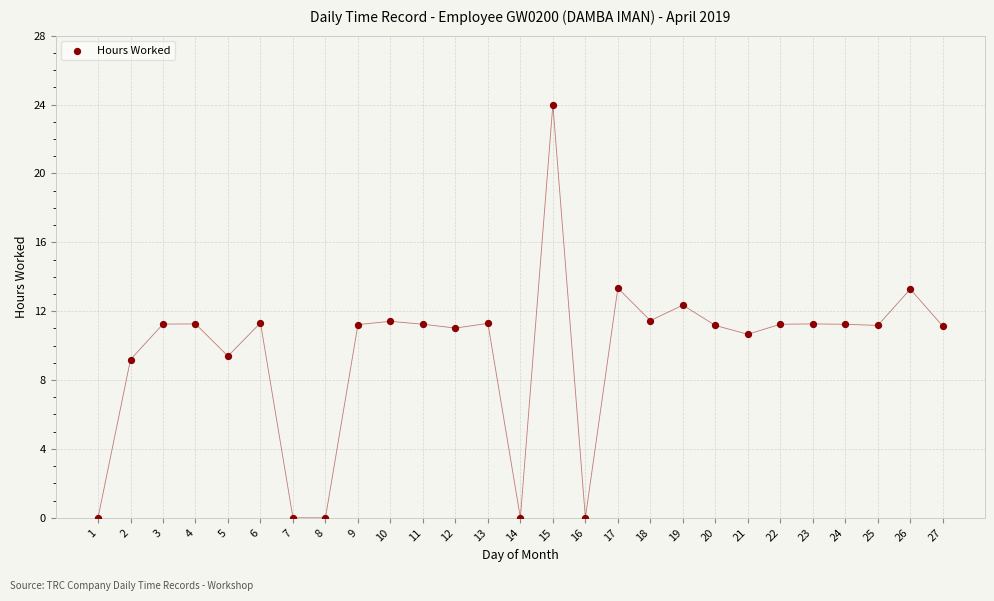

What is the range of Y values (max minus min)?

24.0